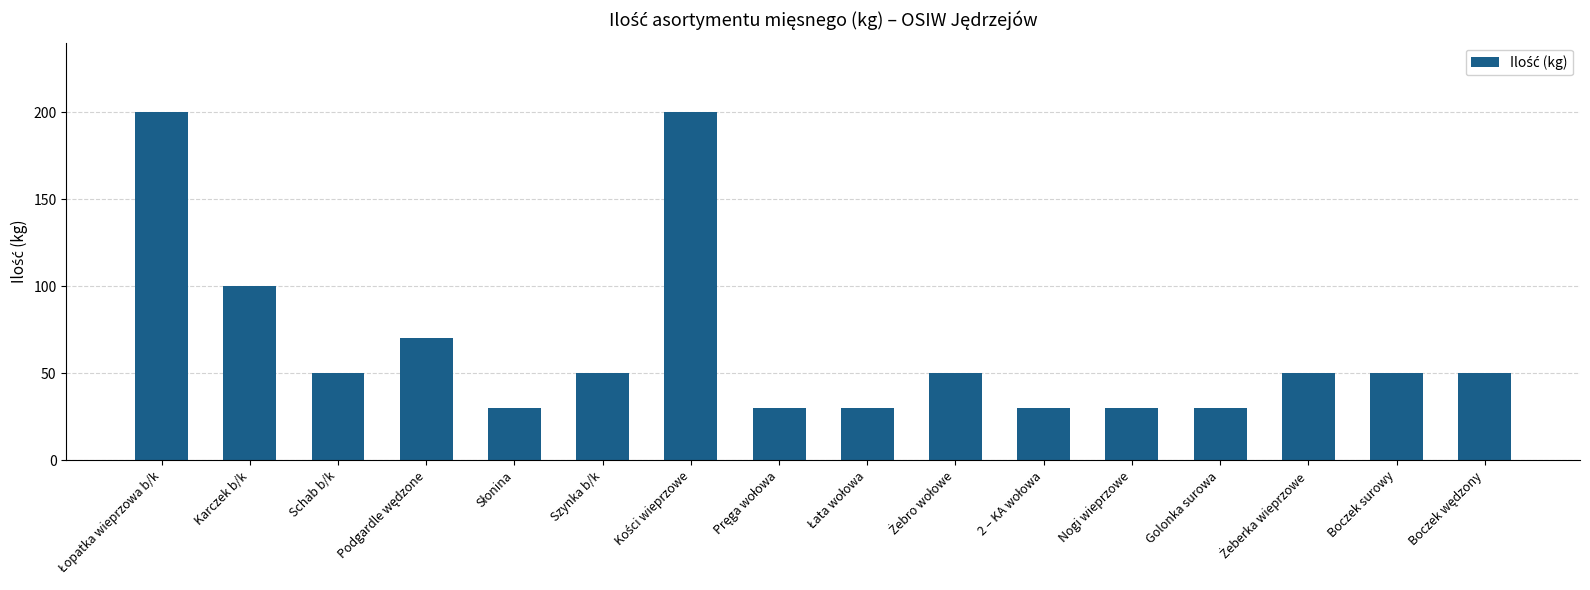

What is the sum of all values?

1050